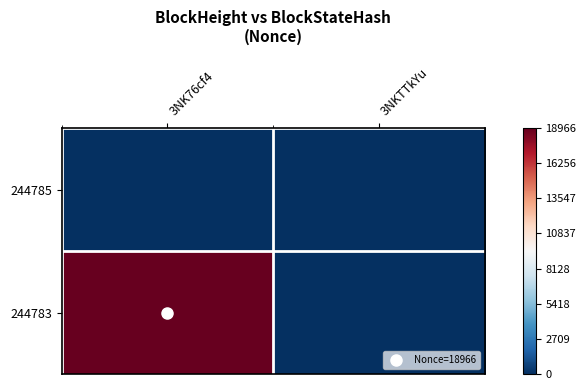

Which series has the largest range (max minus min)?

244783